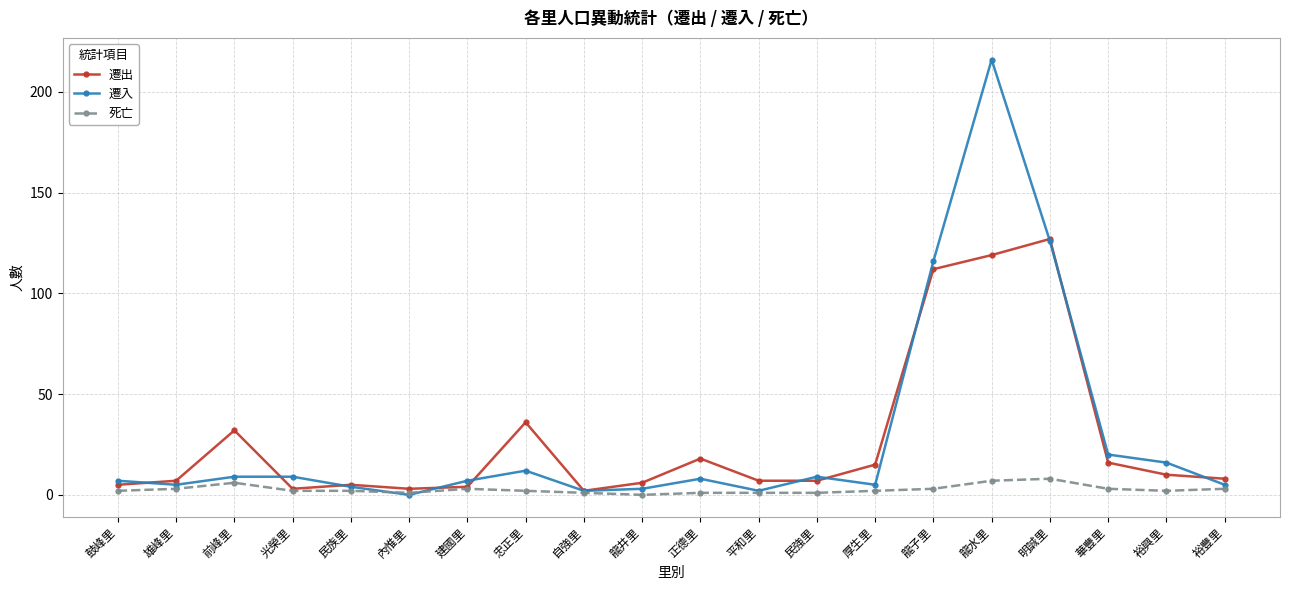

The 遷出 series shows 5 at 民族里. True or false?

True